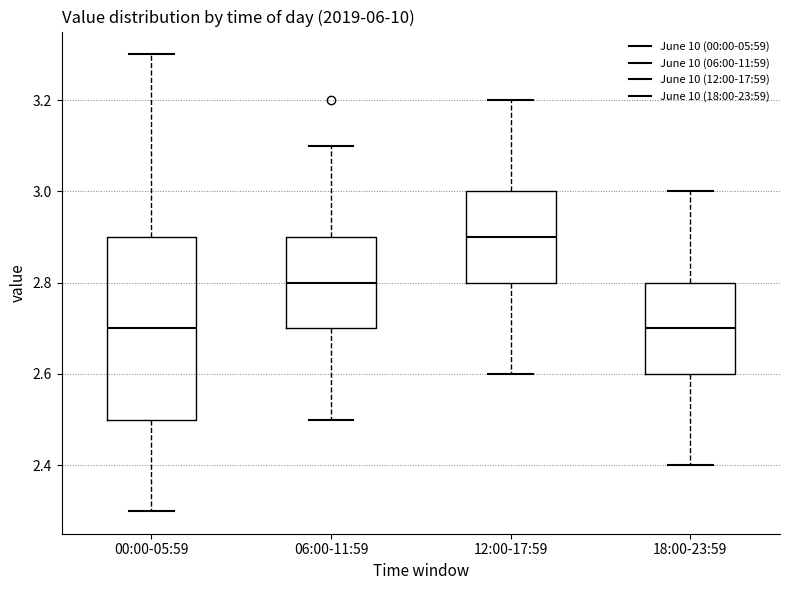

Reading left to right, transcribe this box plot: for each box, give where its median line is, the range the box spans, and where its two whiskers end, as read against the y-axis. The values are not printed on the chart, so give them approximately, as read against the axis.

00:00-05:59: median 2.7, box 2.5 to 2.9, whiskers 2.3 to 3.3
06:00-11:59: median 2.8, box 2.7 to 2.9, whiskers 2.5 to 3.1
12:00-17:59: median 2.9, box 2.8 to 3.0, whiskers 2.6 to 3.2
18:00-23:59: median 2.7, box 2.6 to 2.8, whiskers 2.4 to 3.0